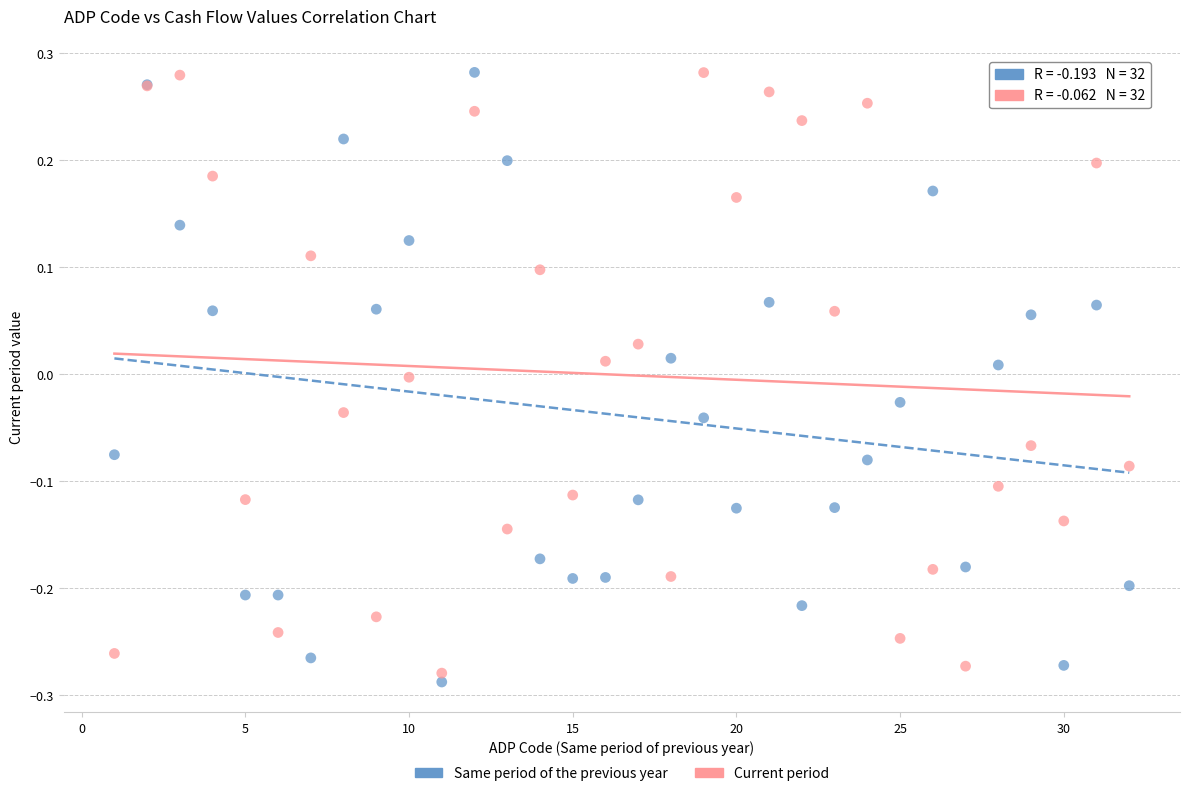

Which series contains the lowest Y value?

Same period of the previous year